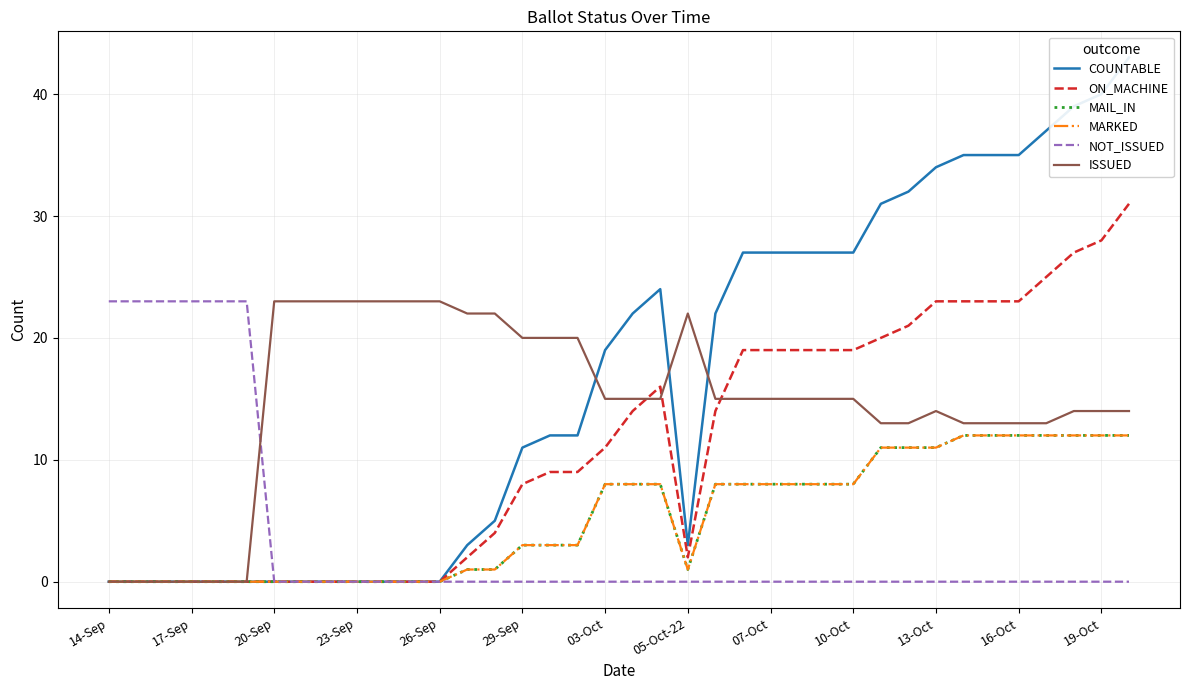

Which series has the largest range (max minus min)?

COUNTABLE